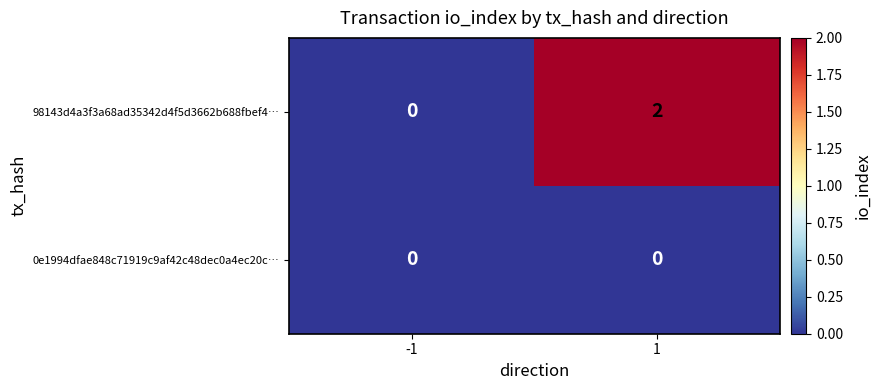

Which series changed the most between -1 and 1?

98143d4a3f3a68ad35342d4f5d3662b688fbef4…